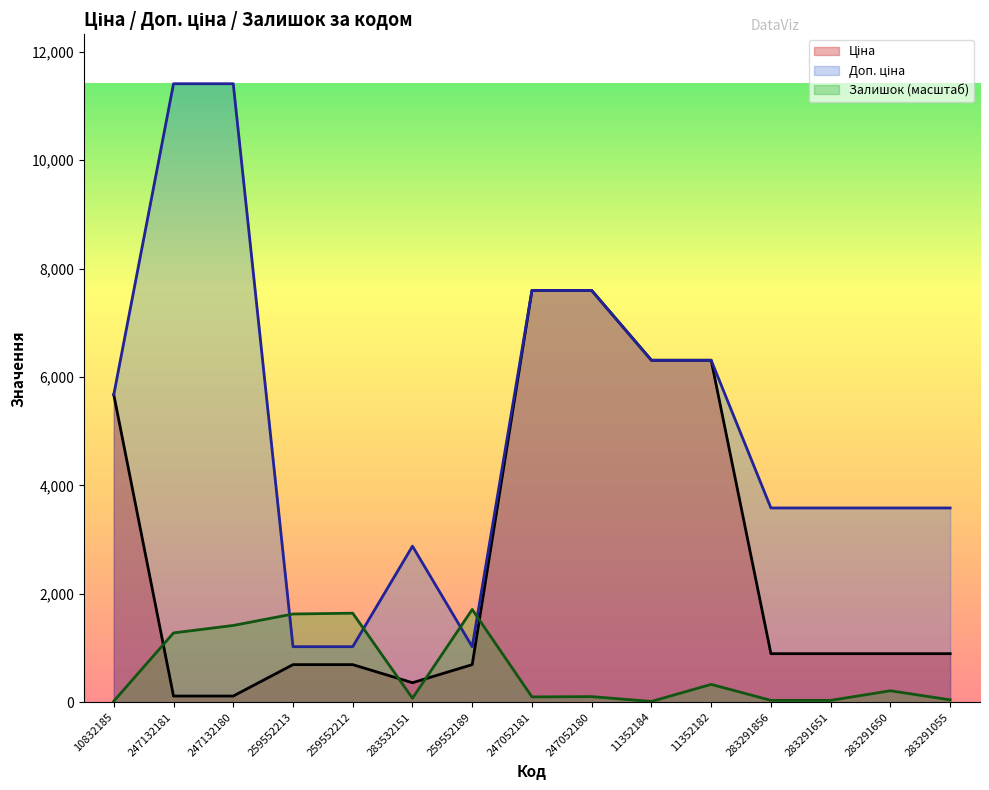

Which series has the largest total across all categories?

Доп. ціна